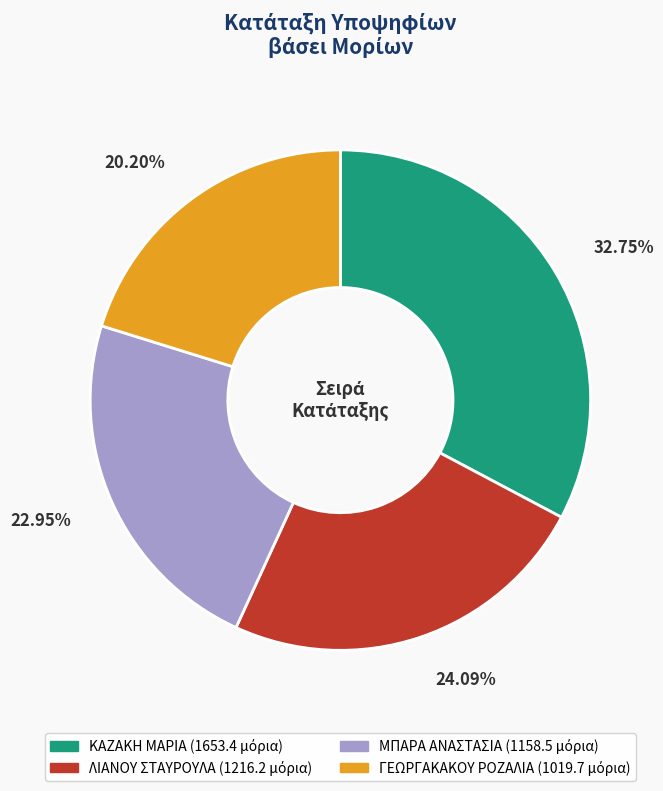

Is there a majority slice in this chart?

No